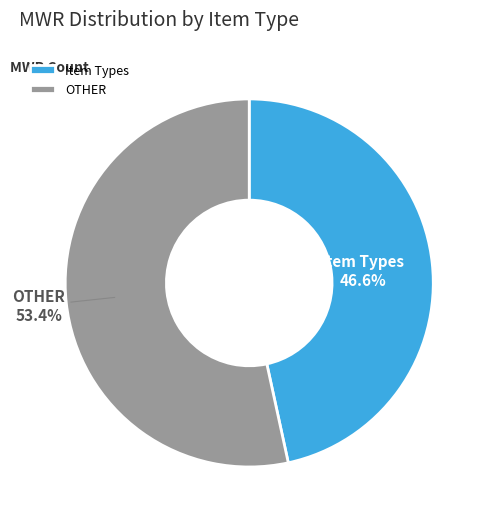

Which has a higher value, OTHER or Item Types?

OTHER